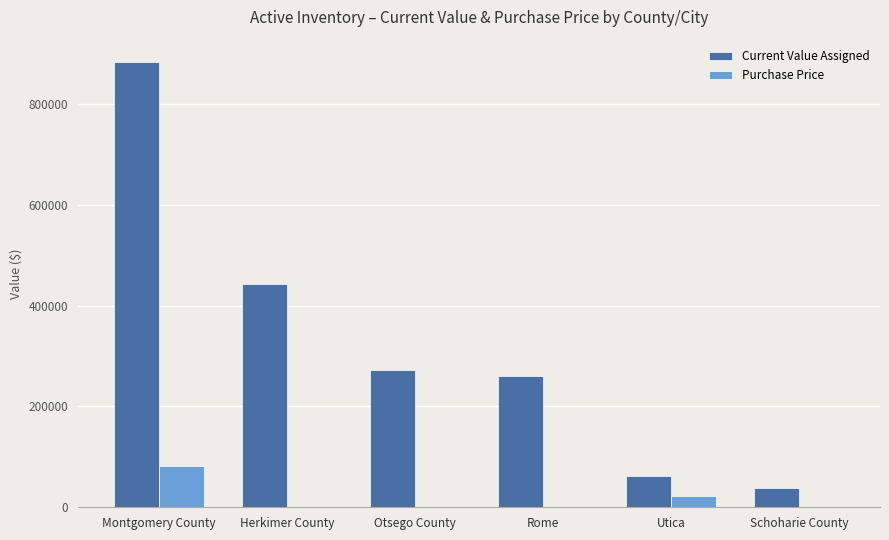

The value of Purchase Price at Otsego County is 697.2. True or false?

True